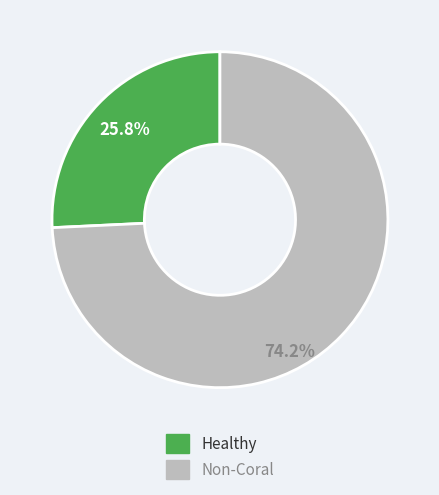

Which has a higher value, Non-Coral or Healthy?

Non-Coral